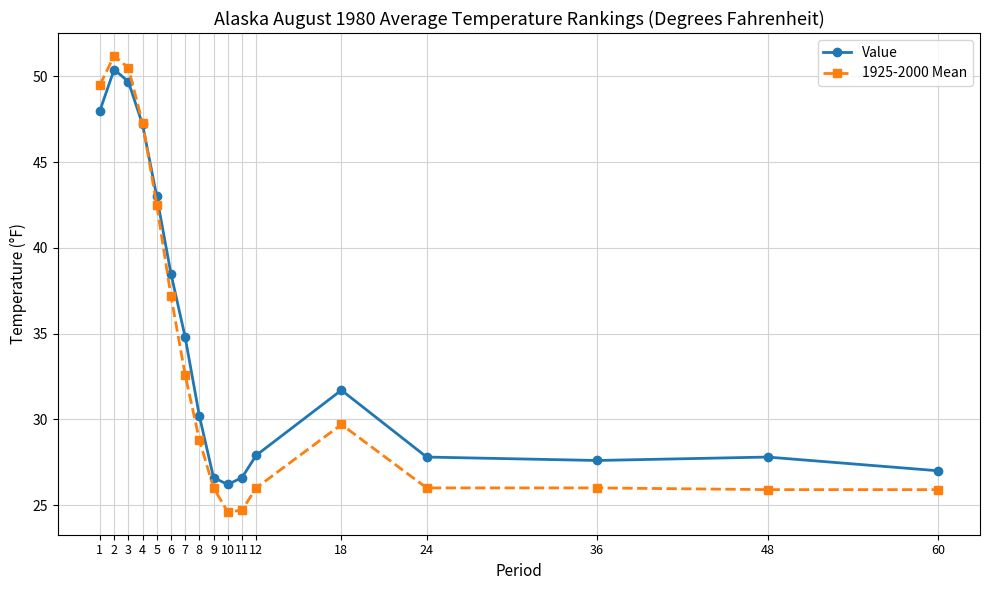

What is the spread (max minus min) of values at 36?

1.6